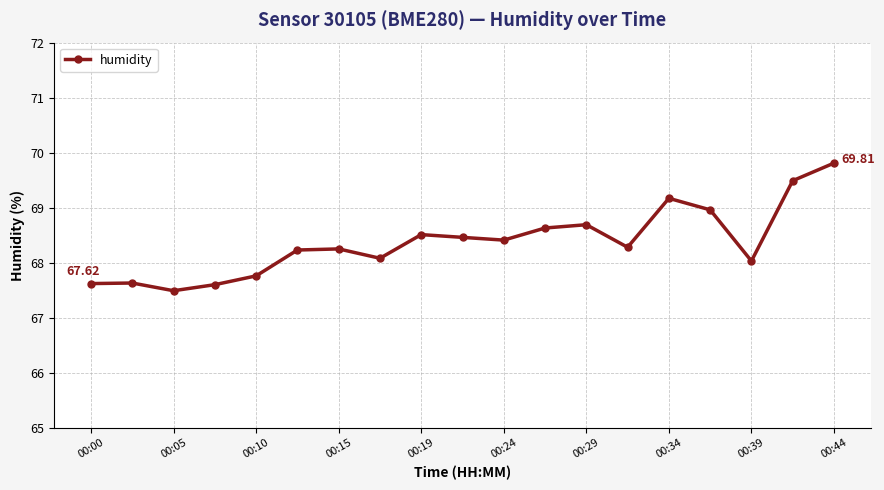

True or false: there are more than 2 points higher than both neighbors.

True